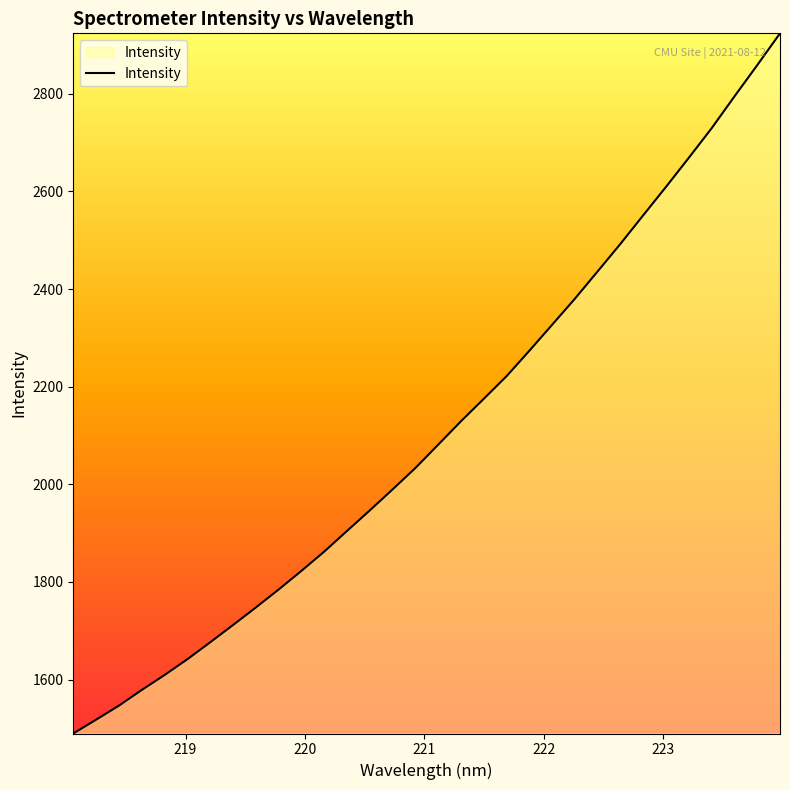

What is the greatest value displayed?

2923.8